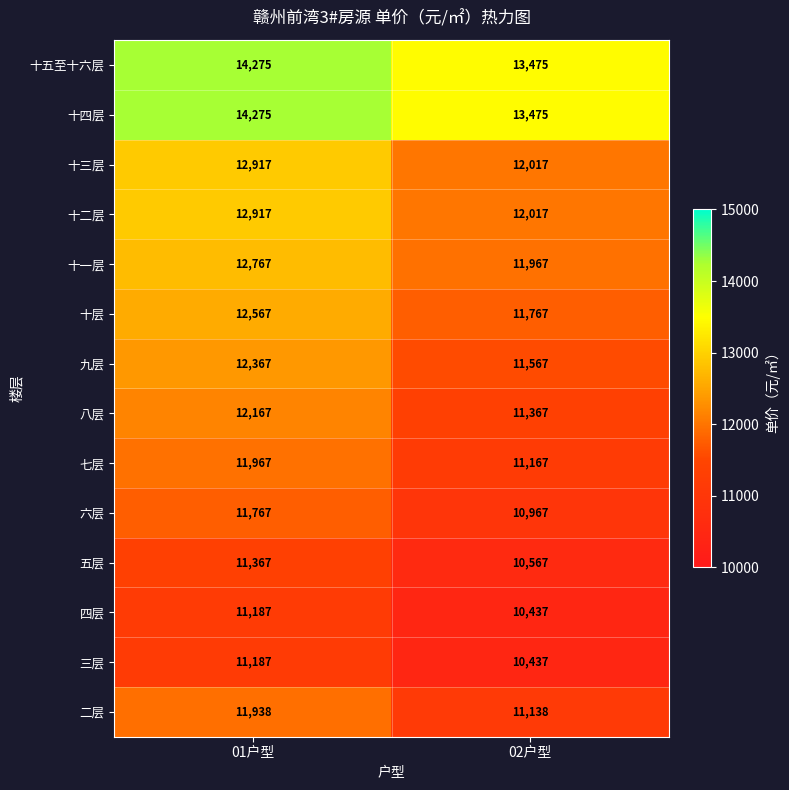

Reading left to right, what are all the values shown in this chart?

十五至十六层: 01户型=14275	02户型=13475
十四层: 01户型=14275	02户型=13475
十三层: 01户型=12917	02户型=12017
十二层: 01户型=12917	02户型=12017
十一层: 01户型=12767	02户型=11967
十层: 01户型=12567	02户型=11767
九层: 01户型=12367	02户型=11567
八层: 01户型=12167	02户型=11367
七层: 01户型=11967	02户型=11167
六层: 01户型=11767	02户型=10967
五层: 01户型=11367	02户型=10567
四层: 01户型=11187	02户型=10437
三层: 01户型=11187	02户型=10437
二层: 01户型=11938	02户型=11138